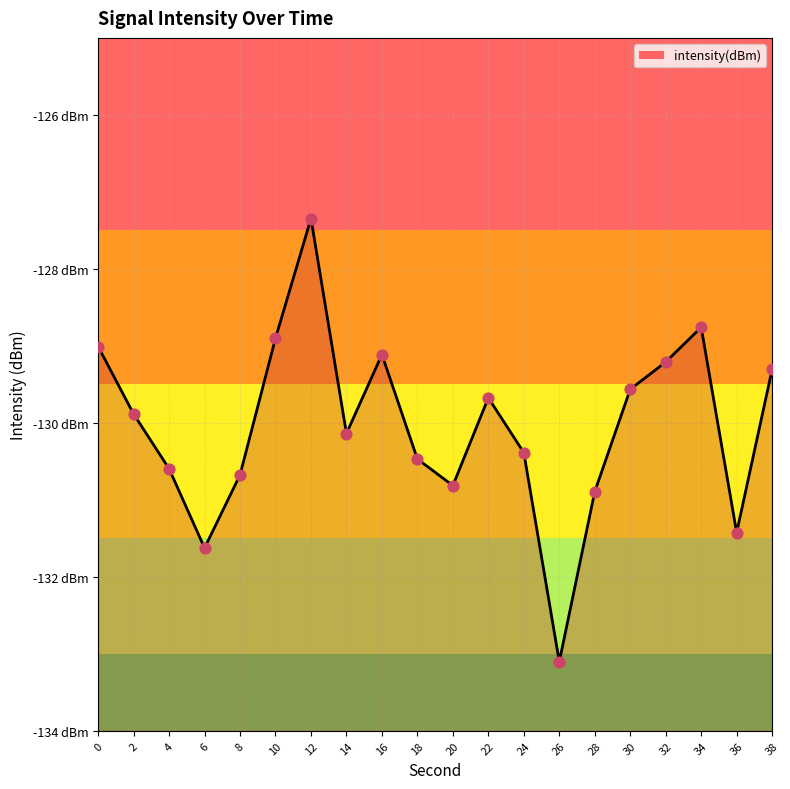

Which has a higher value, 22 or 12?

12